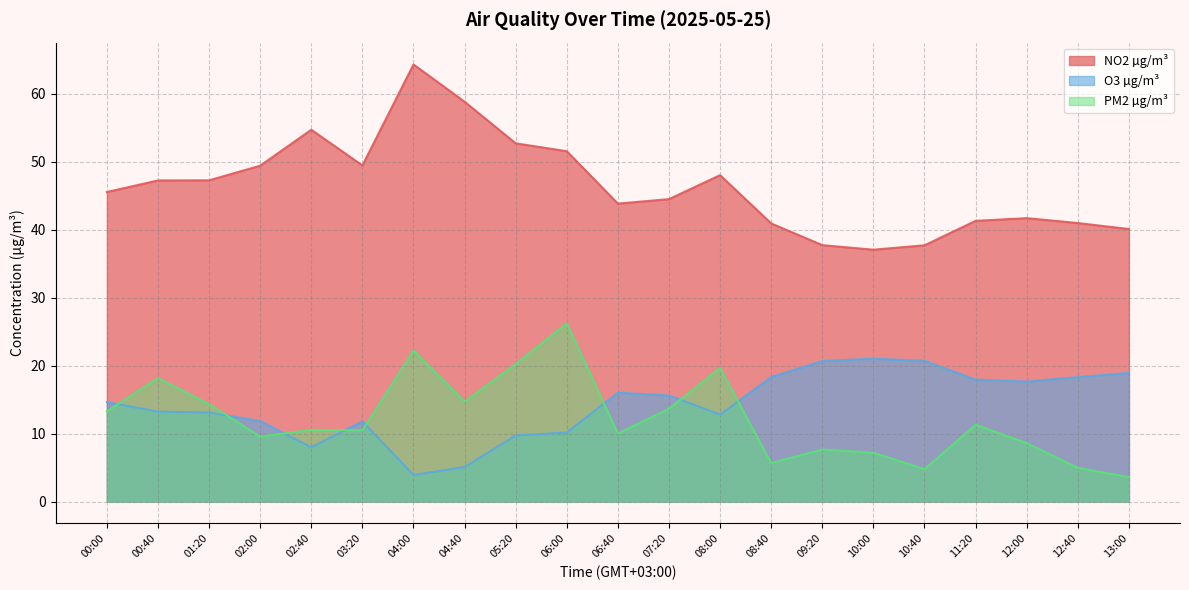

How many values in the NO2 µg/m³ series are below 45?

10